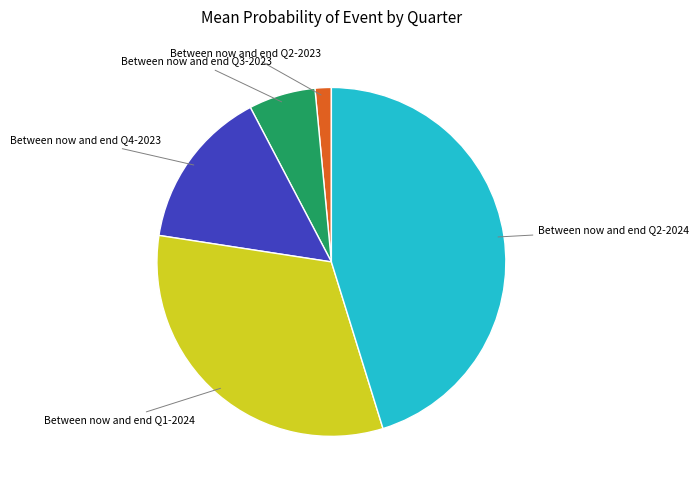

Count the number of slices in the pie.

5